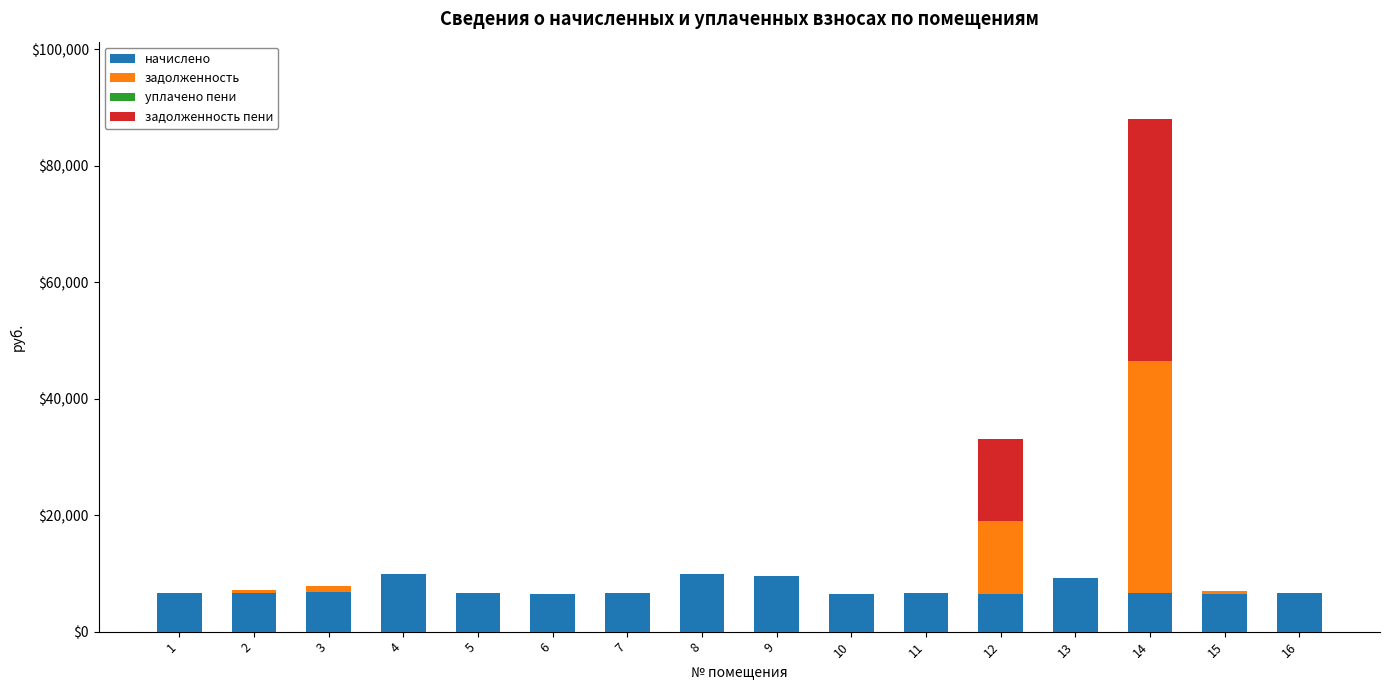

At which category is the sum across all series the highest?

14